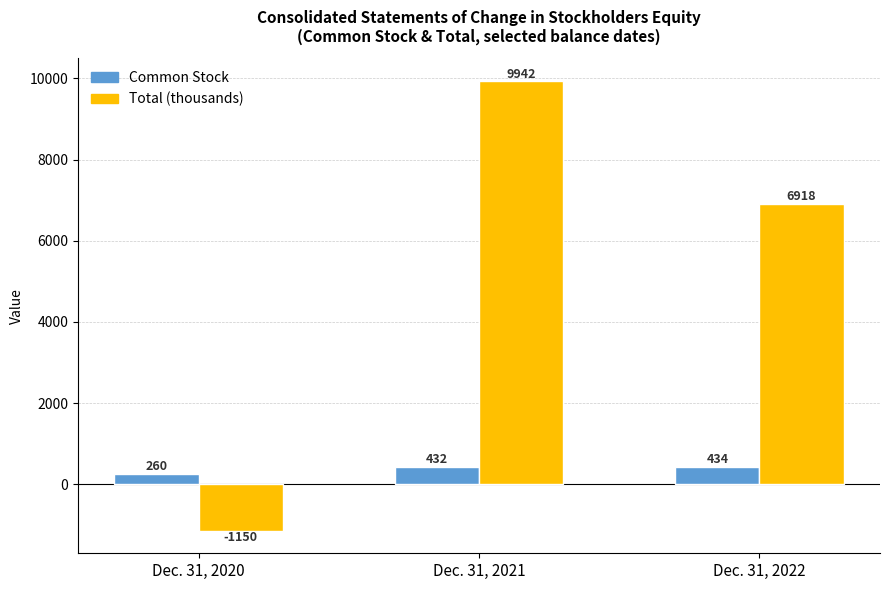

What are all the series names shown in the legend?

Common Stock, Total (thousands)